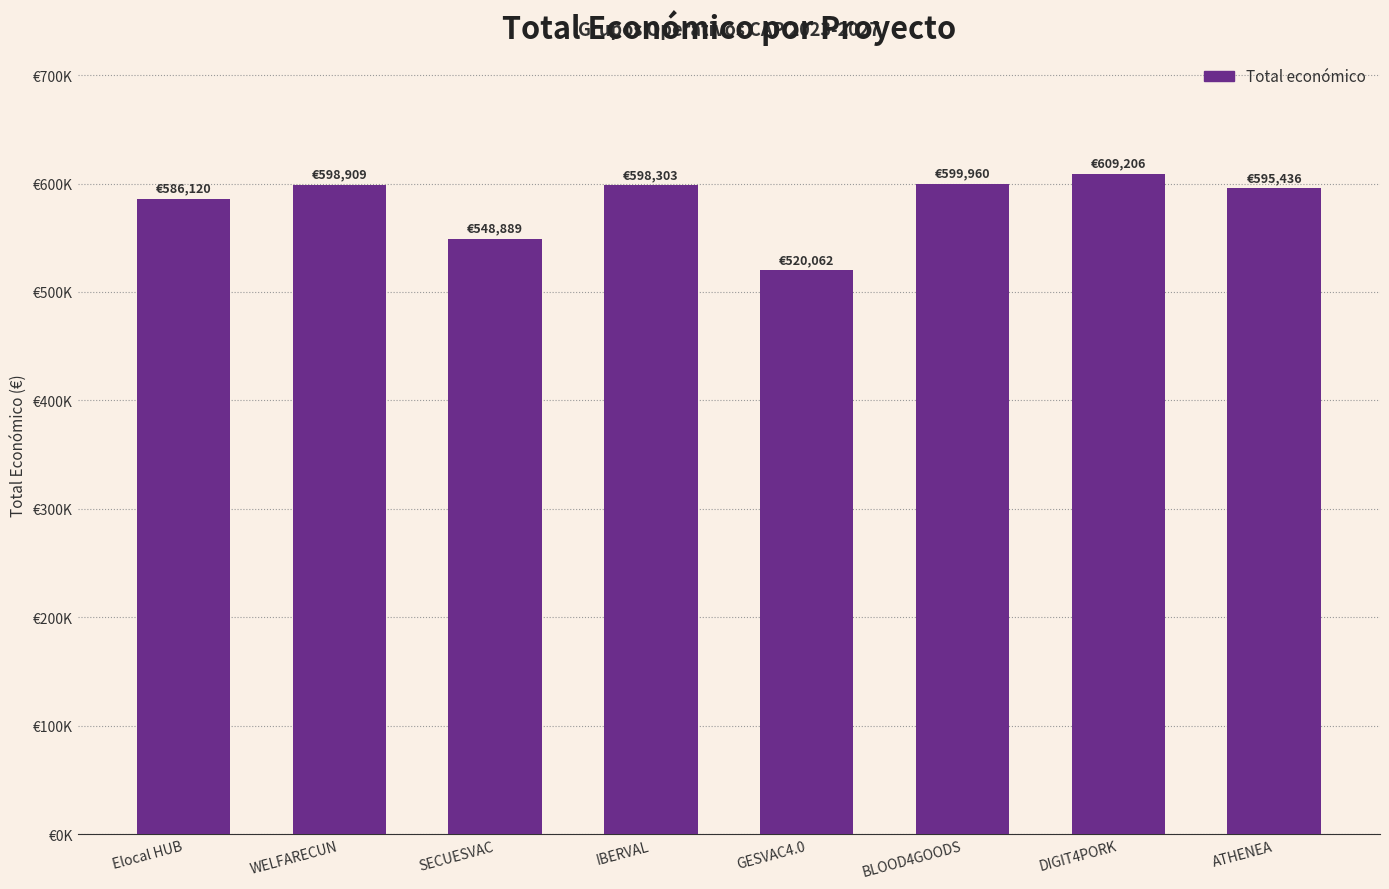

What is the ratio of the value at Elocal HUB to the value at GESVAC4.0?

1.1